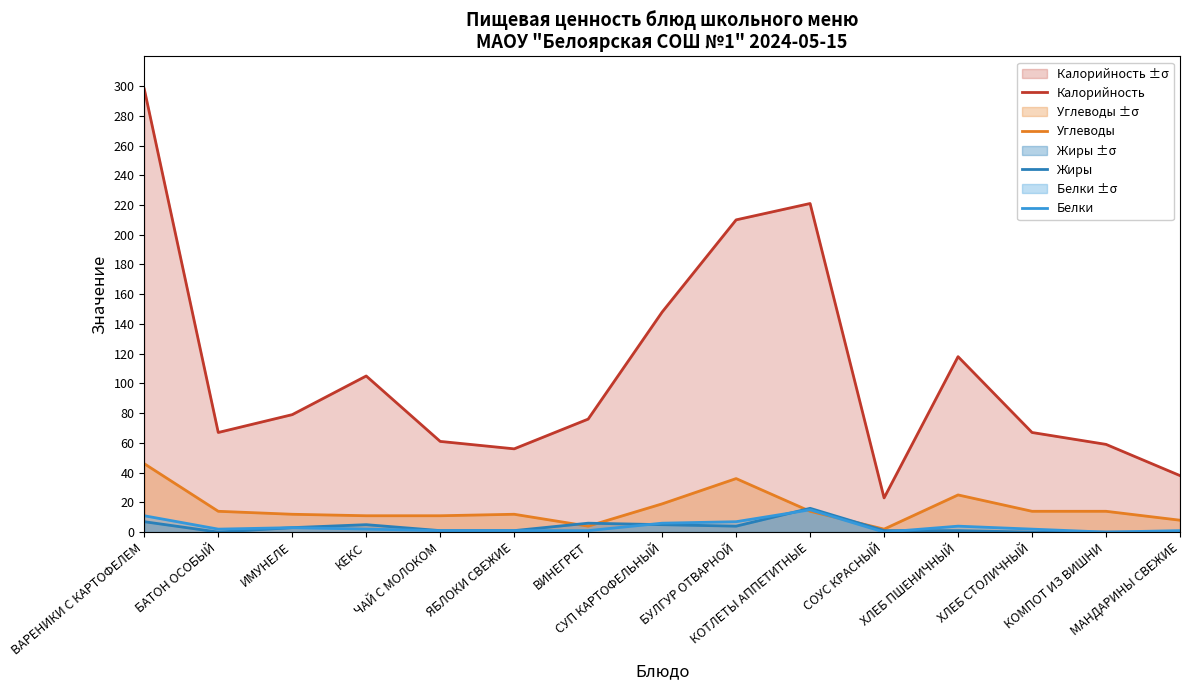

Is the value of Белки at ИМУНЕЛЕ greater than the value of Калорийность at КОМПОТ ИЗ ВИШНИ?

No